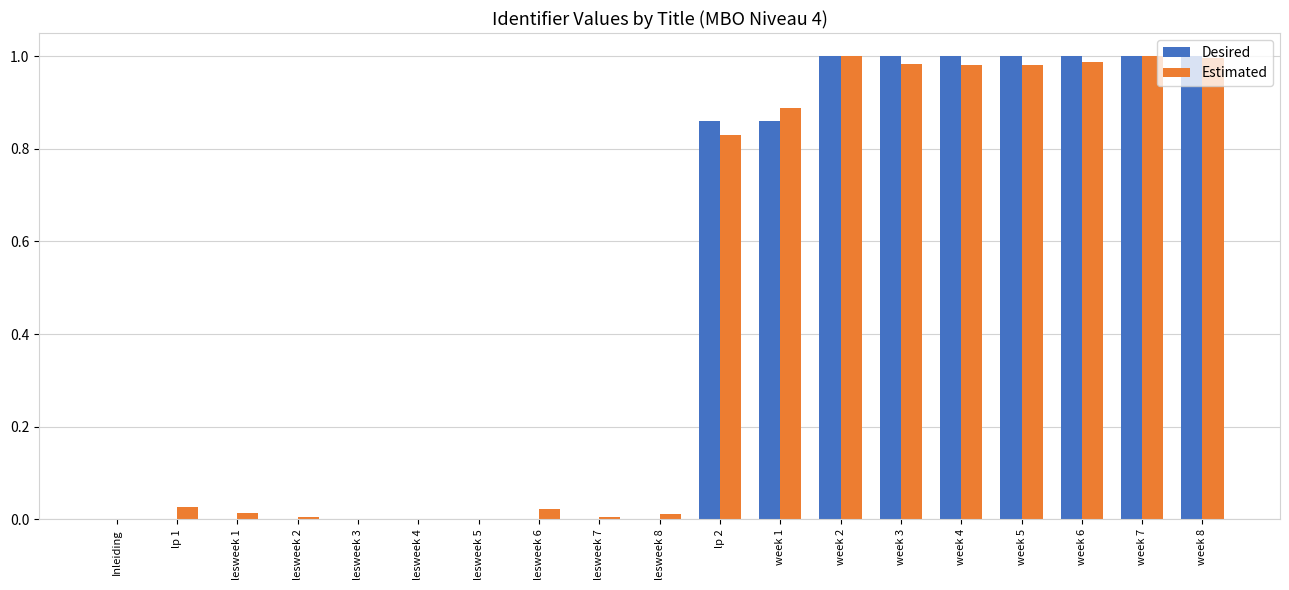

Between lesweek 2 and week 1, which series saw the biggest shift?

Estimated